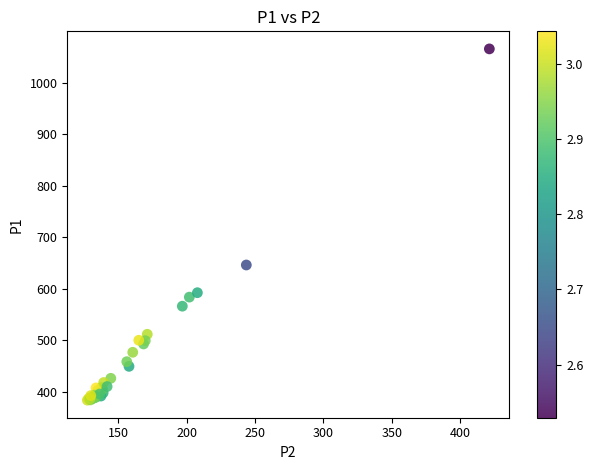

What Y value in the scatter plot is closest to 724?

645.9